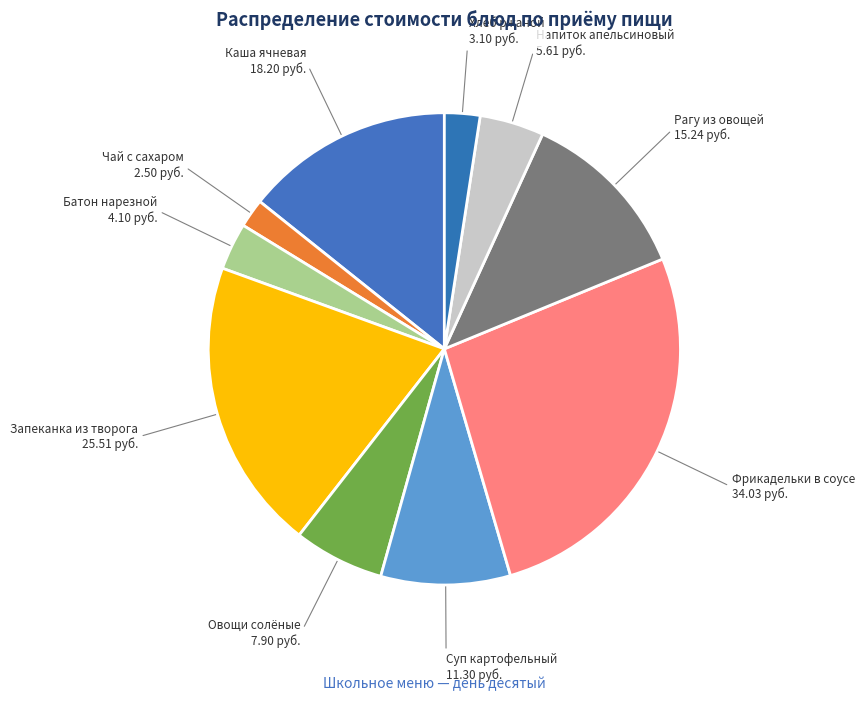

What is the largest slice in the pie chart?

Фрикадельки в соусе